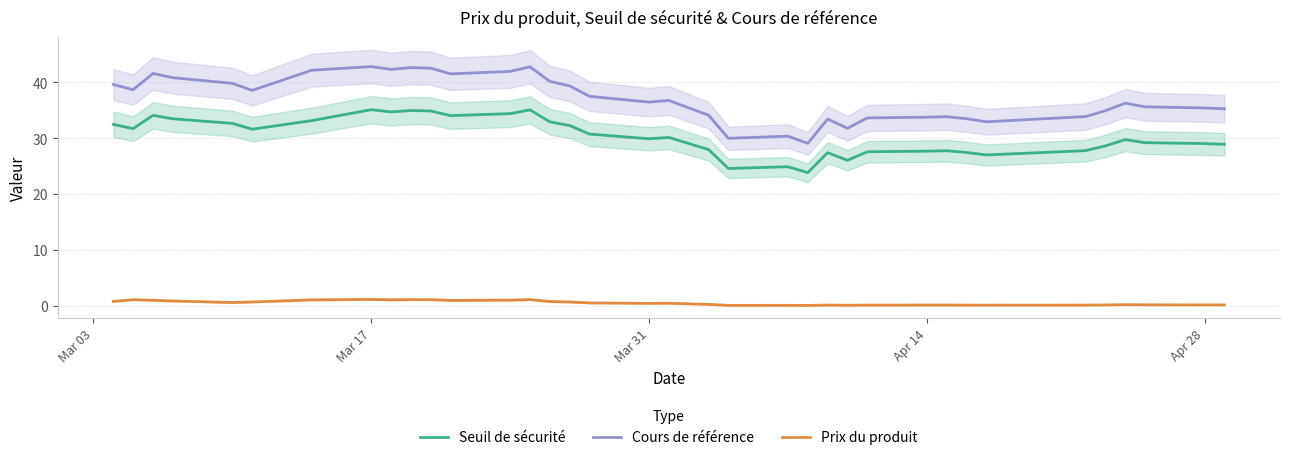

Rank the series by their maximum value, from lowest to highest.

Prix du produit, Seuil de sécurité, Cours de référence